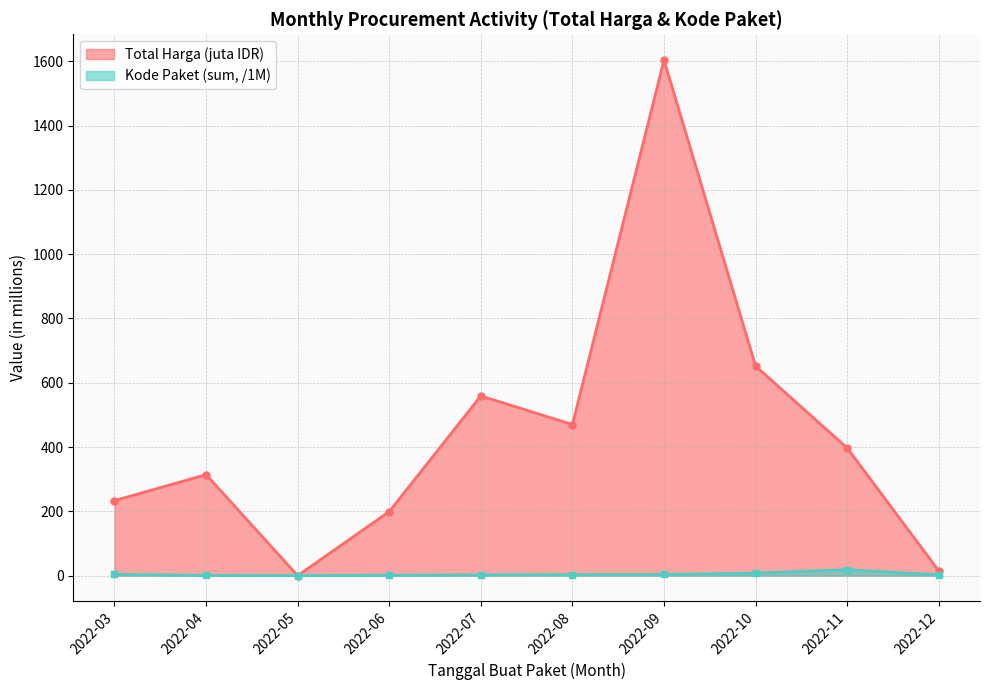

Reading left to right, what are all the values shown in this chart?

Total Harga: 2022-03=233.3	2022-04=314.1	2022-05=0.0	2022-06=199.2	2022-07=559.0	2022-08=470.1	2022-09=1604.2	2022-10=652.0	2022-11=396.9	2022-12=14.8
Kode Paket (sum/1000): 2022-03=4.2	2022-04=0.5	2022-05=0.0	2022-06=0.9	2022-07=2.3	2022-08=3.3	2022-09=3.5	2022-10=7.8	2022-11=18.5	2022-12=2.3